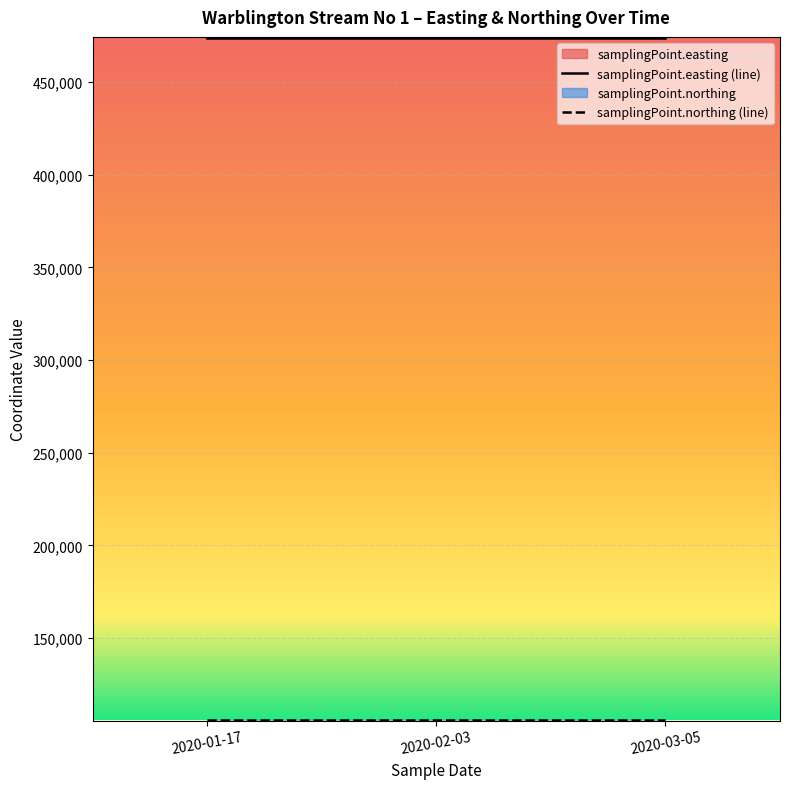

At how many categories does at least one series exceed 429377?

3